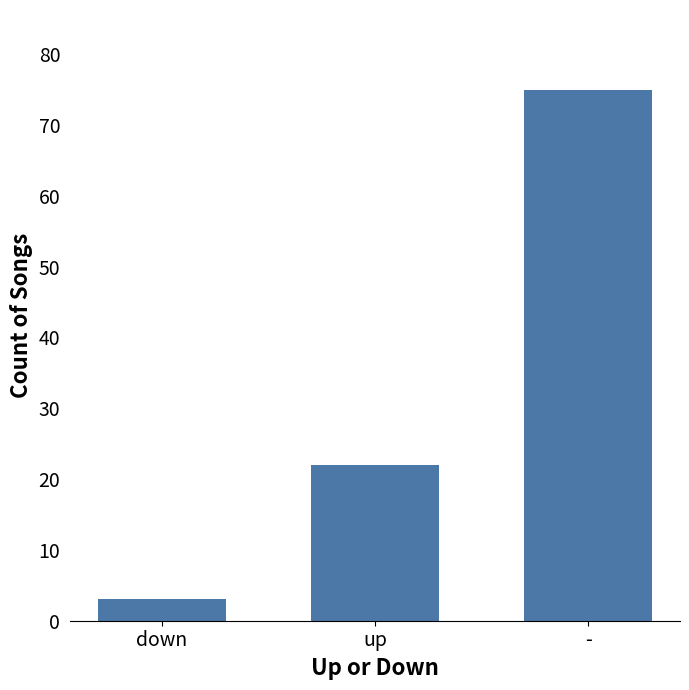

The chart shows a value of 3 at down. True or false?

True